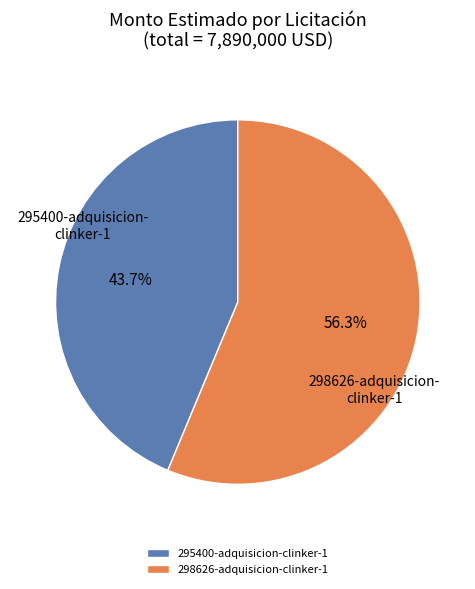

What percentage is the 298626-adquisicion-clinker-1 slice, to the nearest percent?

56%